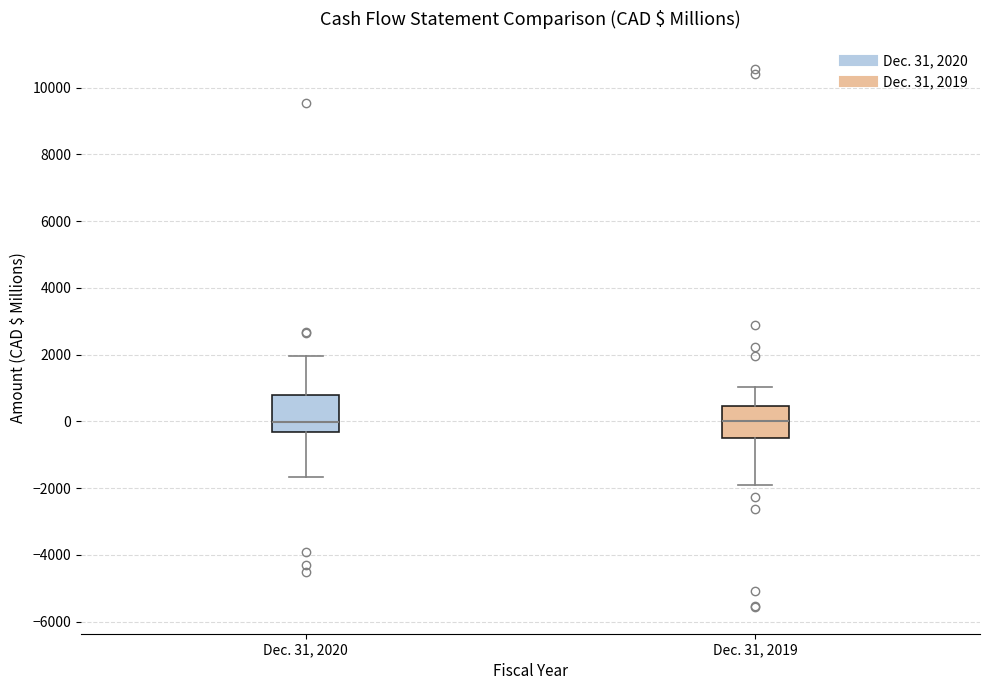

Reading left to right, transcribe this box plot: for each box, give where its median line is, the range the box spans, and where its two whiskers end, as read against the y-axis. The values are not printed on the chart, so give them approximately, as read against the axis.

Dec. 31, 2020: median 0, box -400 to 800, whiskers -1600 to 2000
Dec. 31, 2019: median 0, box -600 to 400, whiskers -2000 to 1000